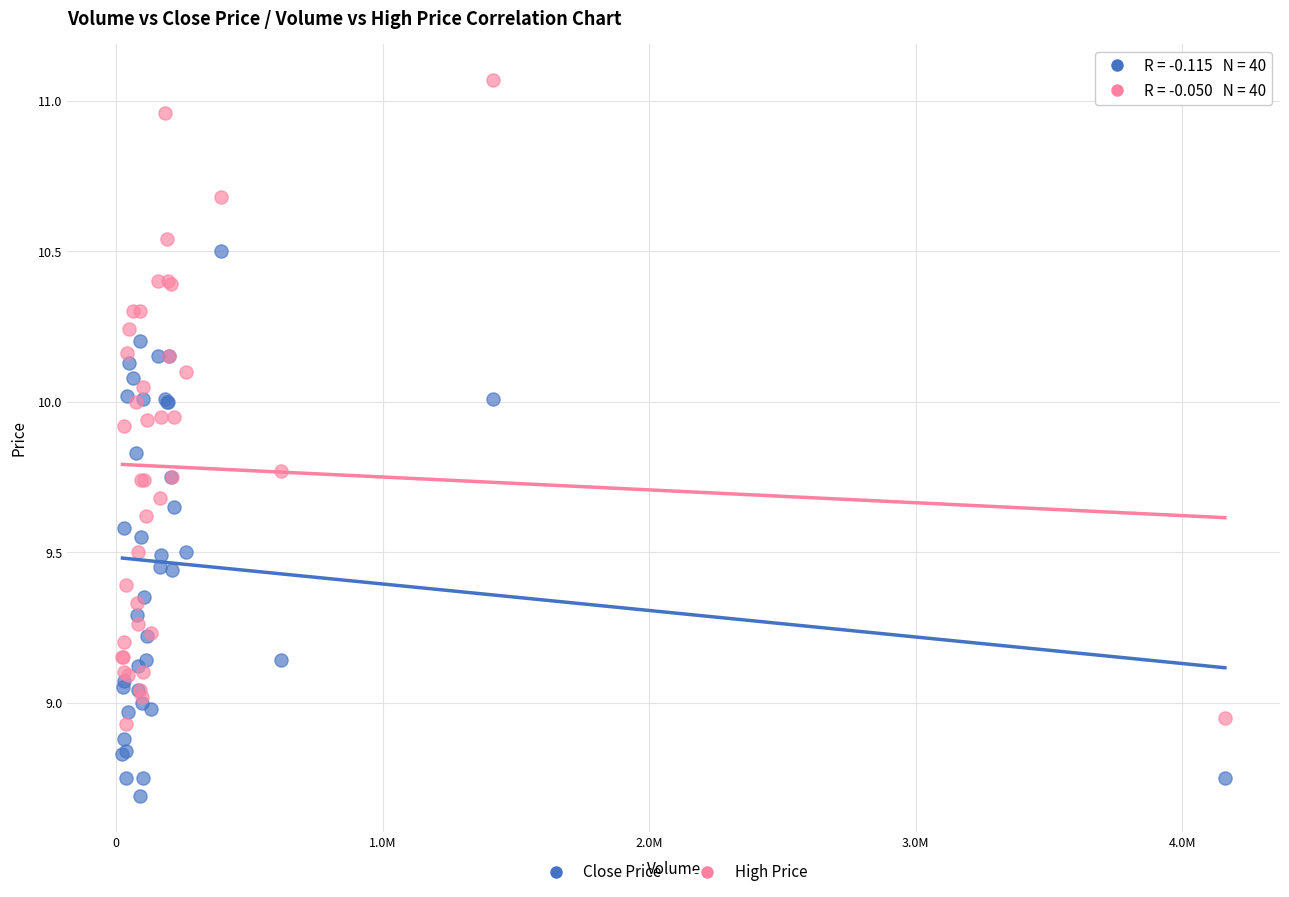

Which series reaches the maximum Y coordinate?

High Price